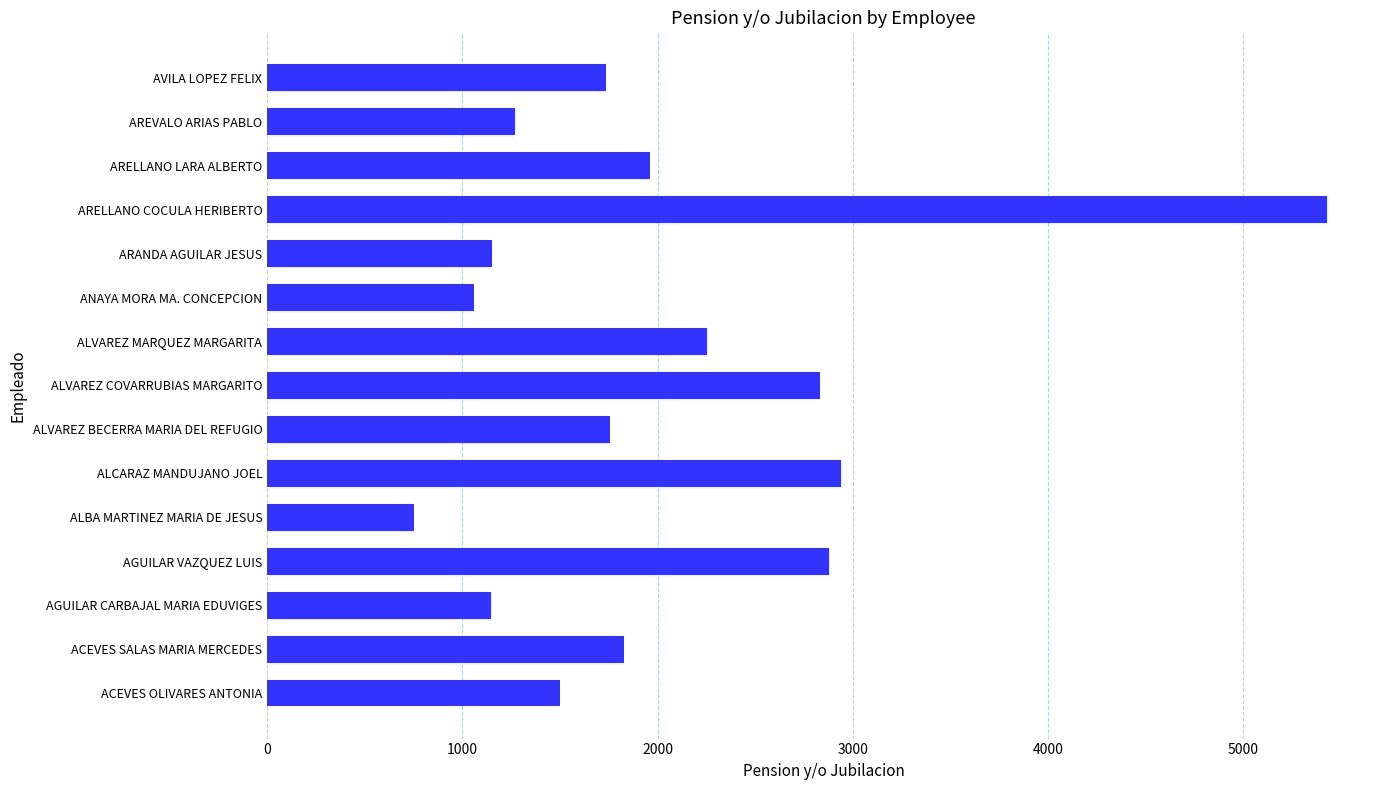

How many data points are above 1756?

8